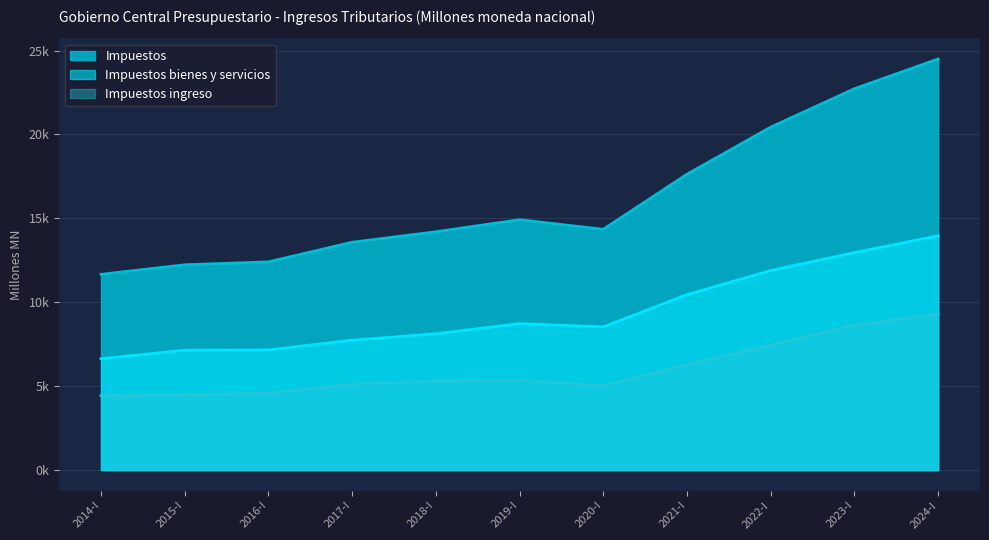

True or false: Impuestos bienes y servicios and Impuestos intersect in this chart.

False